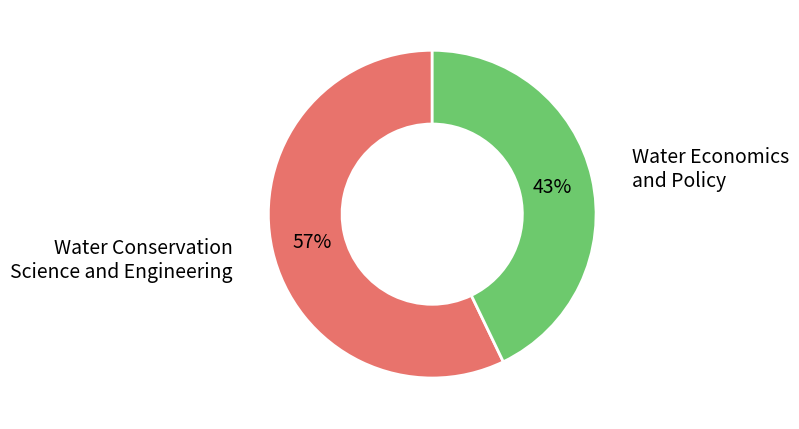

Which has a higher value, Water Conservation Science and Engineering or Water Economics and Policy?

Water Conservation Science and Engineering